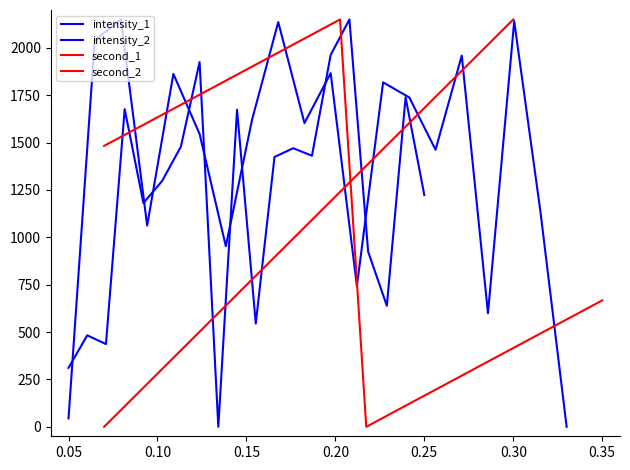

What is the maximum value shown in the chart?

2150.0